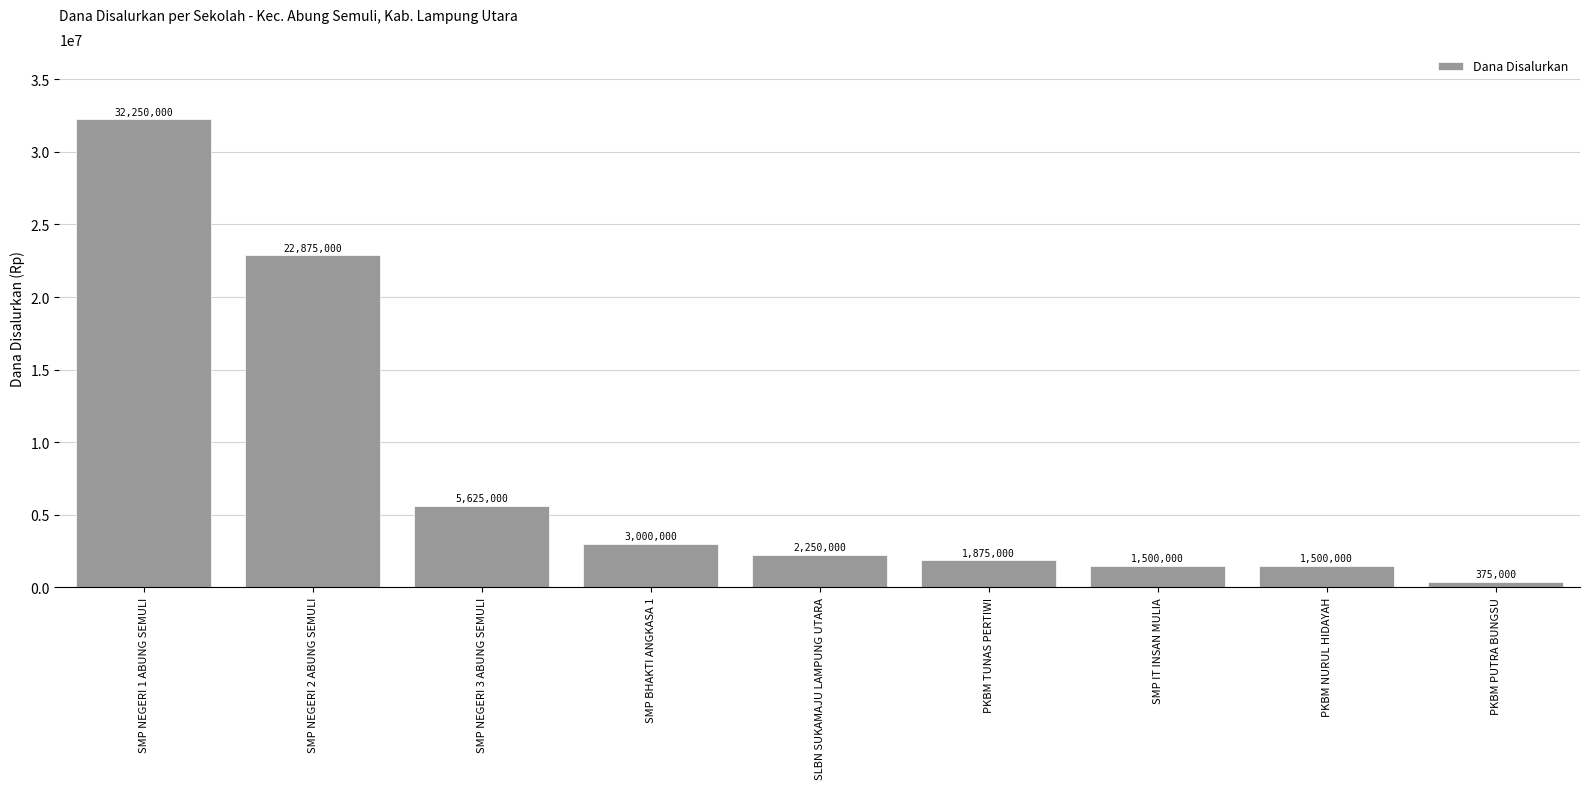

How many distinct data groups are displayed?

1